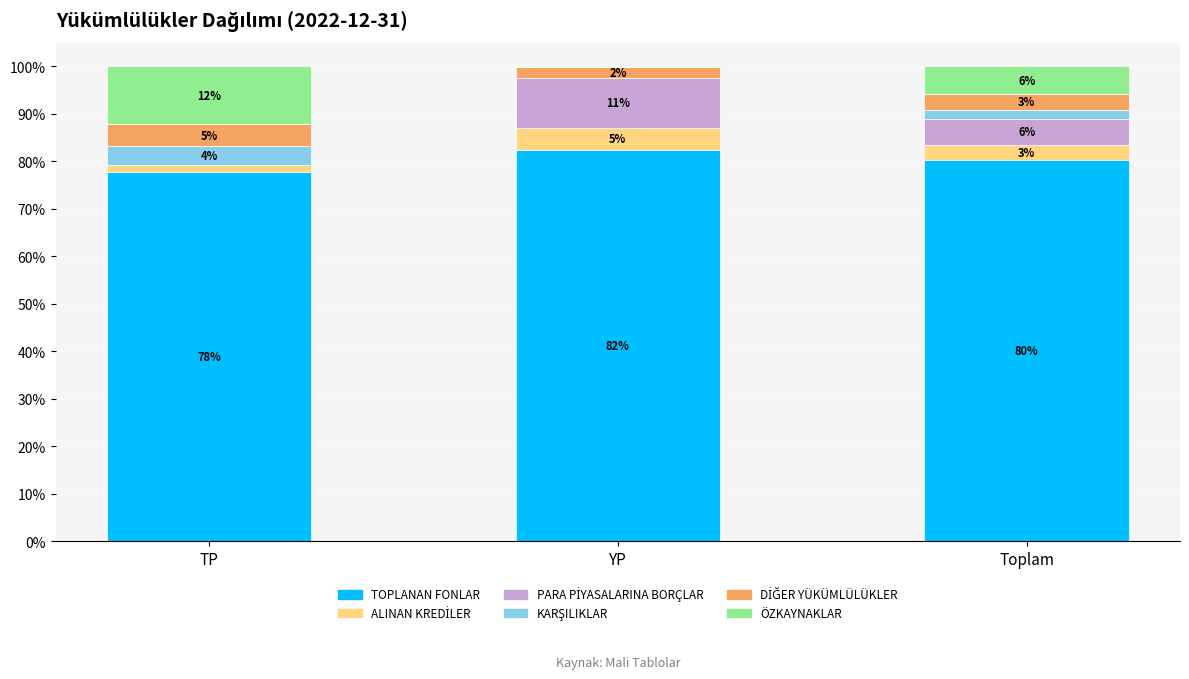

What is the difference between the maximum and minimum values in the KARŞILIKLAR series?

3.8